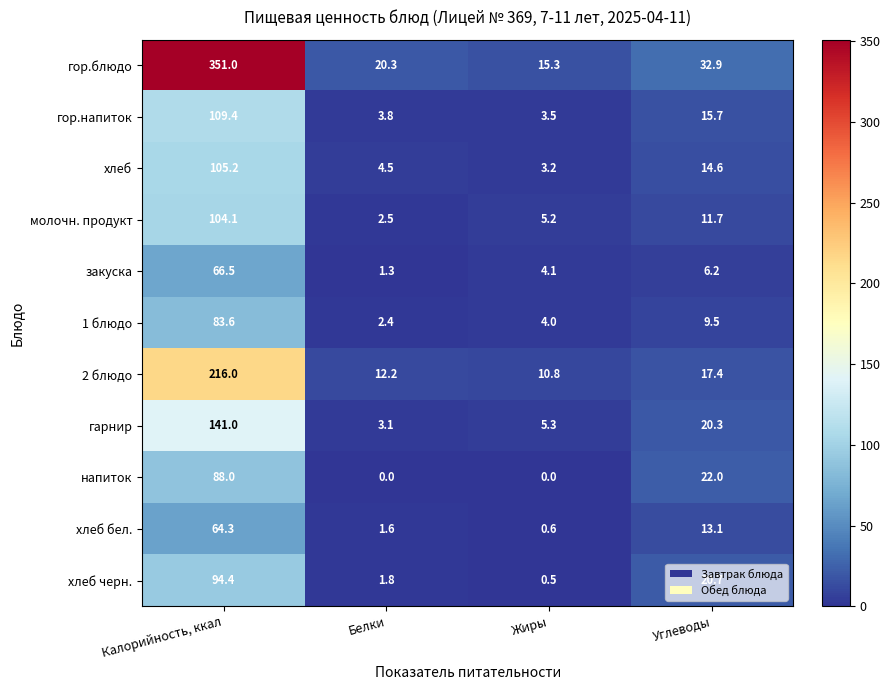

At which label is хлеб черн. closest to 47?

Углеводы